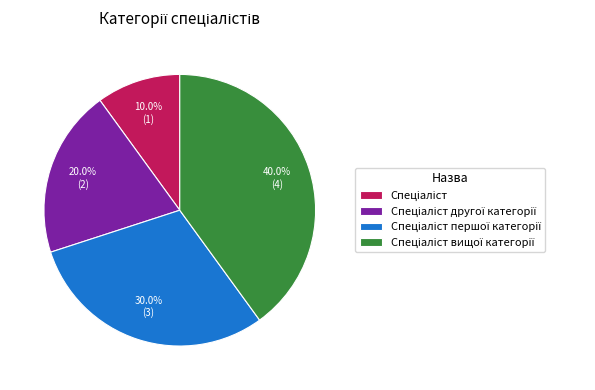

Is there a majority slice in this chart?

No